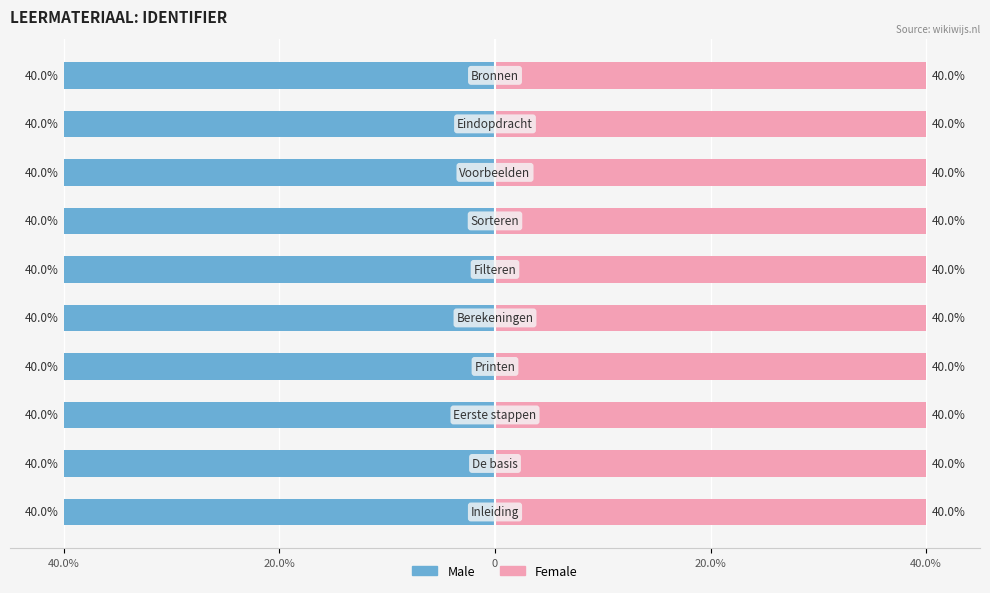

How many bars are there in total?

20